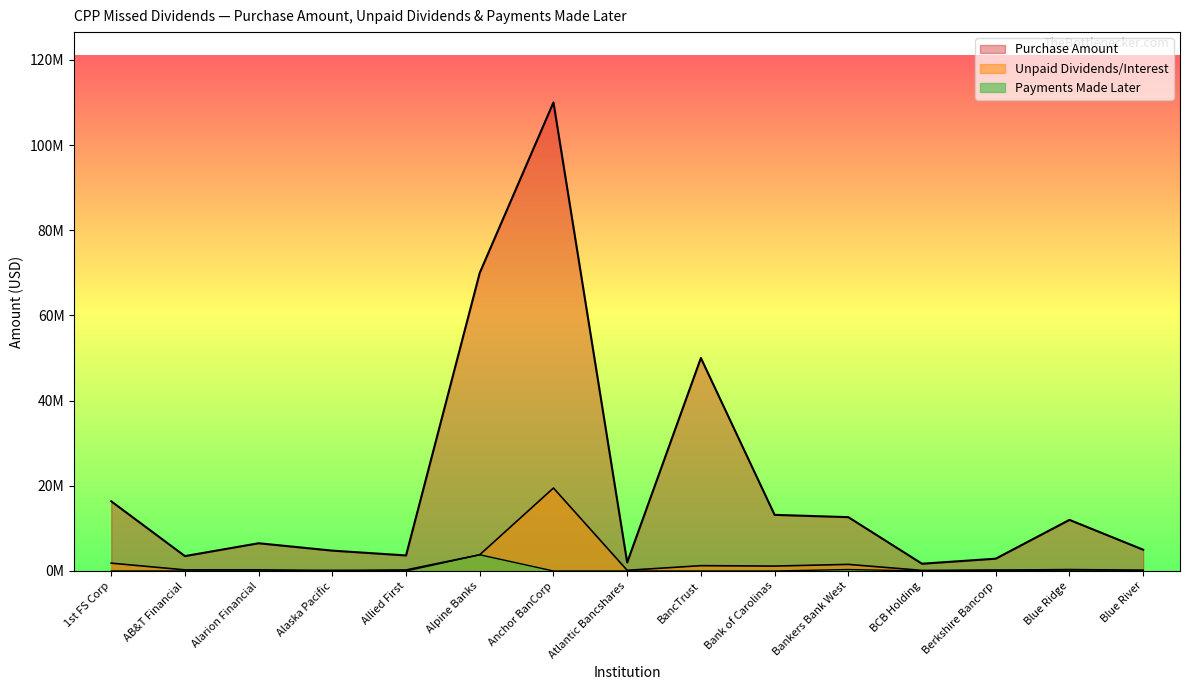

How many lines are shown in the chart?

3